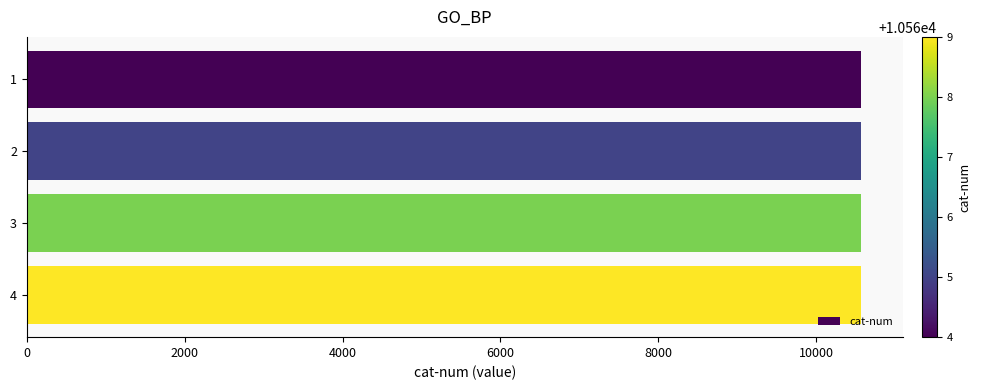

How many data points does each series have?

4